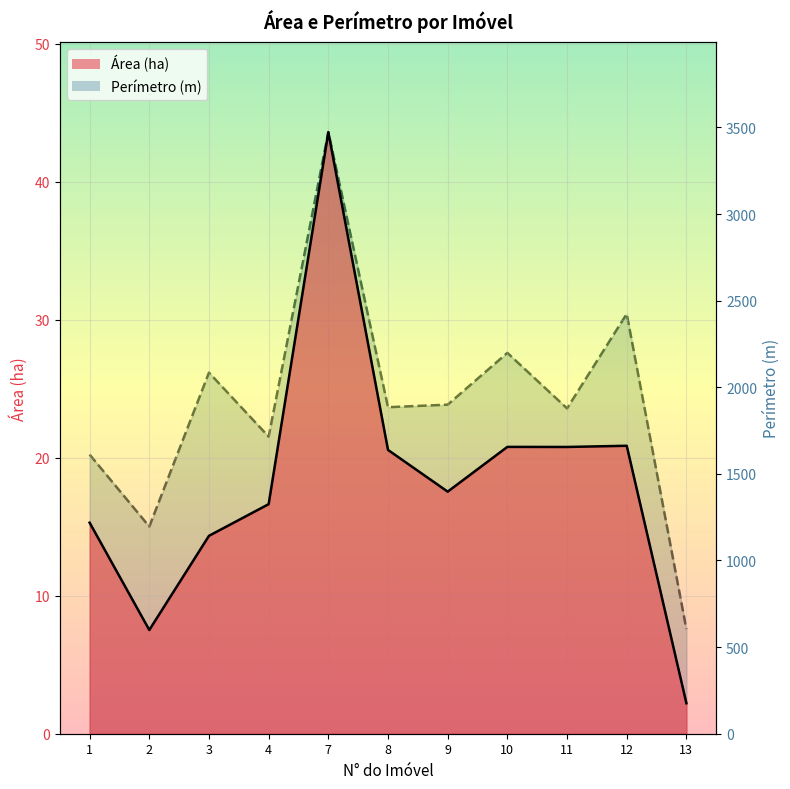

Where is the first local minimum for Perímetro (m)?

2